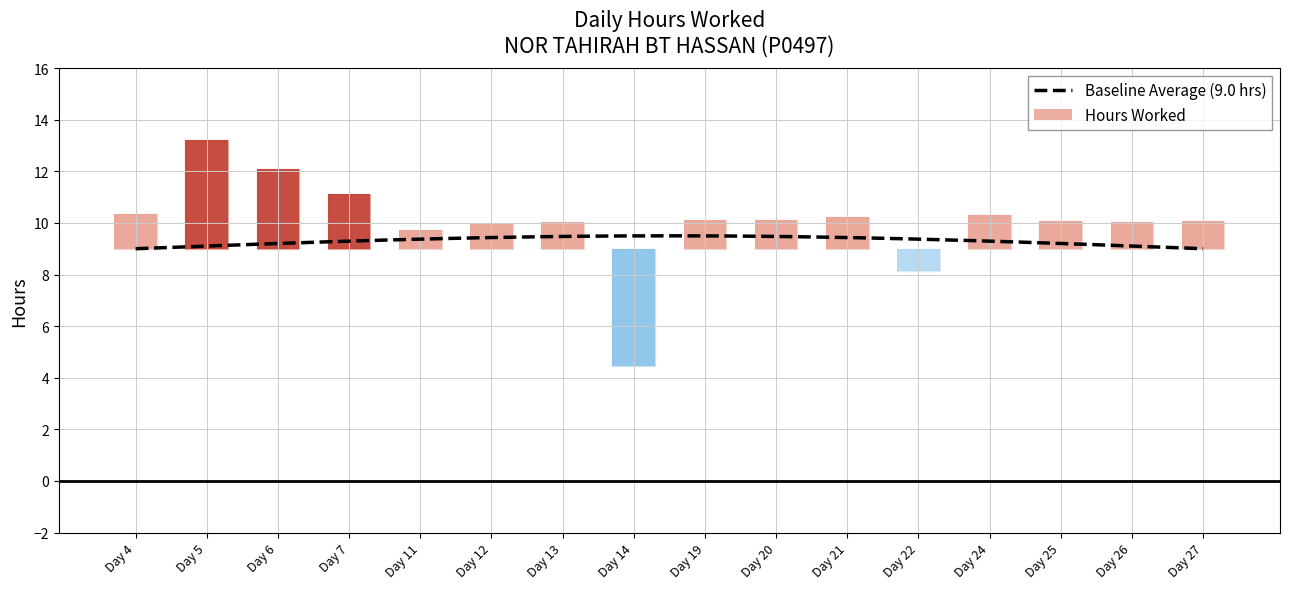

Is it true that the value at 11 is 5.0?

False